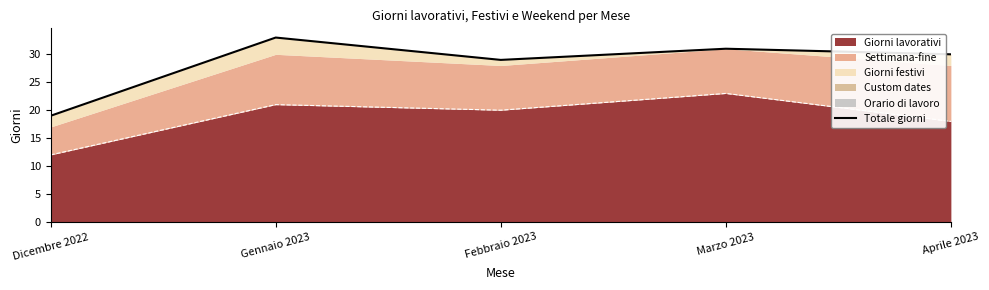

What is the difference between the maximum and minimum values?

14